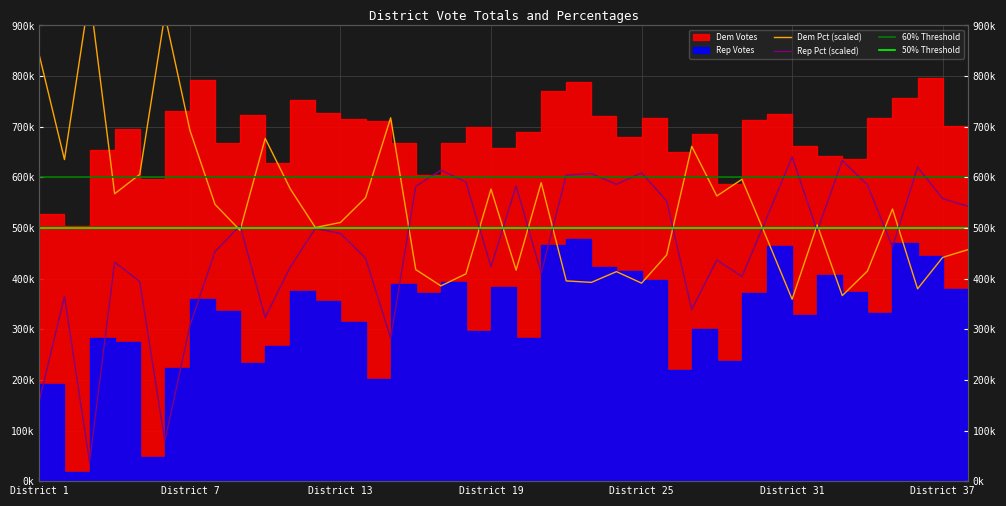

What is the spread (max minus min) of values at 30?

42646.1